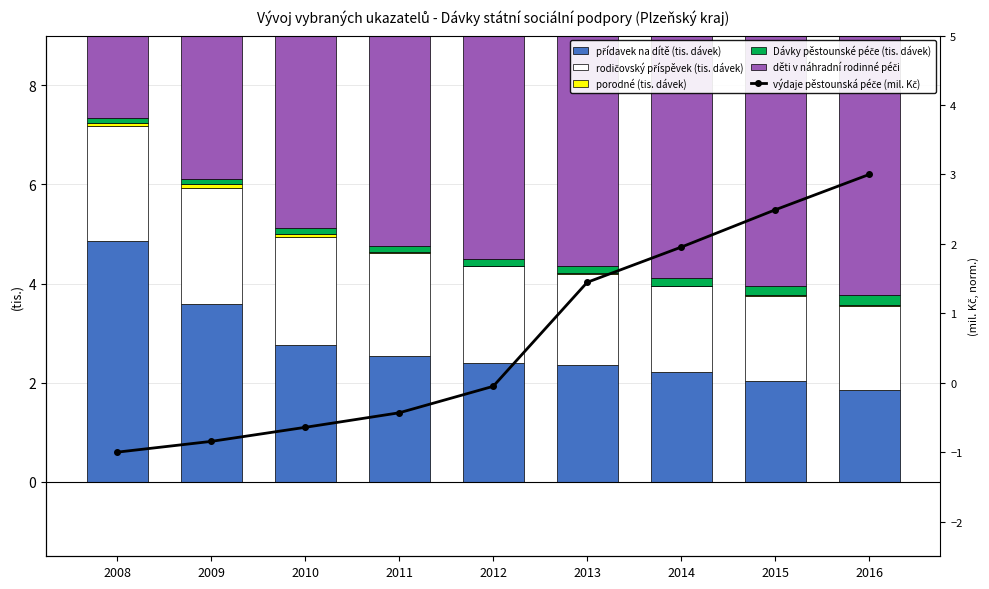

Reading right to left, transcribe all the data shown in this chart.

přídavek na dítě (tis. dávek): 1.8	2.0	2.2	2.4	2.4	2.5	2.8	3.6	4.9
rodičovský příspěvek (tis. dávek): 1.7	1.7	1.7	1.8	2.0	2.1	2.2	2.3	2.3
porodné (tis. dávek): 0.0	0.0	0.0	0.0	0.0	0.0	0.1	0.1	0.1
Dávky pěstounské péče (tis. dávek): 0.2	0.2	0.2	0.2	0.1	0.1	0.1	0.1	0.1
děti v náhradní rodinné péči: 11.8	11.4	10.6	9.5	8.6	8.3	7.6	7.1	3.8
výdaje pěstounská péče (mil. Kč): 3.0	2.5	2.0	1.4	-0.1	-0.4	-0.6	-0.8	-1.0